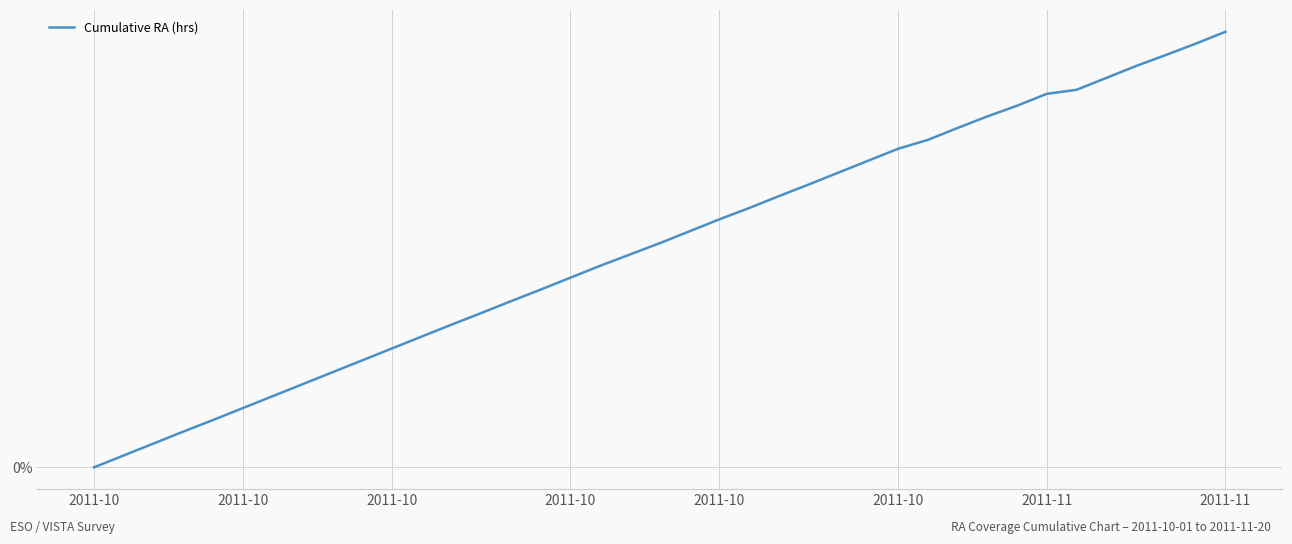

Does the chart have visible grid lines?

Yes